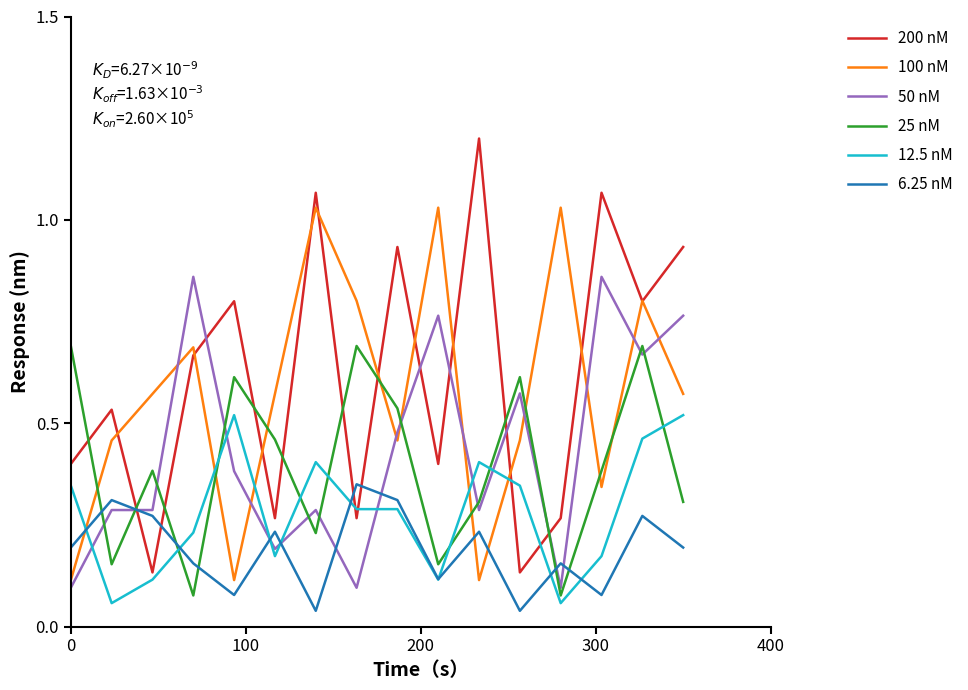

Rank the series by their maximum value, from highest to lowest.

200 nM, 100 nM, 50 nM, 25 nM, 12.5 nM, 6.25 nM